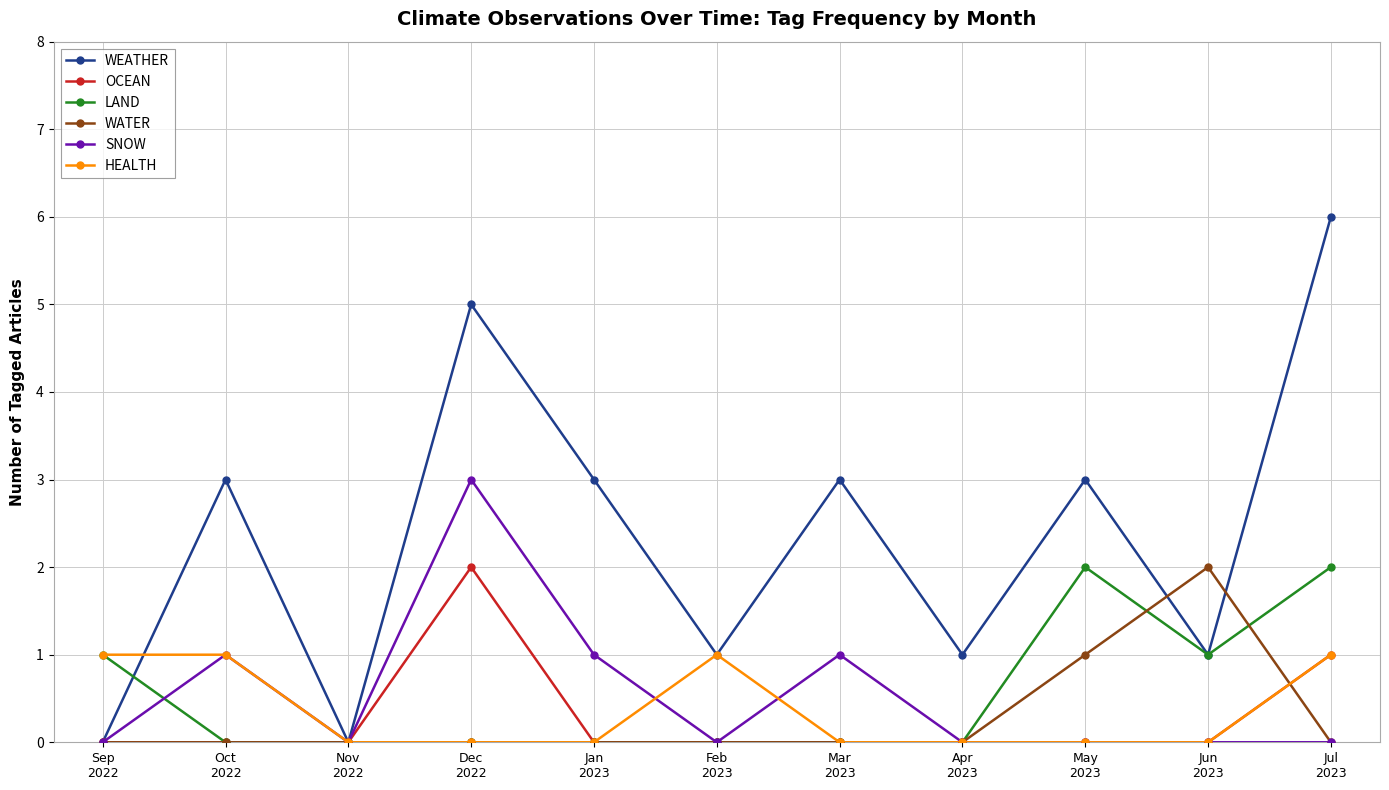

Reading right to left, list all the values displayed in this chart.

WEATHER: 6	1	3	1	3	1	3	5	0	3	0
OCEAN: 1	0	0	0	0	0	0	2	0	0	0
LAND: 2	1	2	0	0	0	0	0	0	0	1
WATER: 0	2	1	0	0	0	0	0	0	0	0
SNOW: 0	0	0	0	1	0	1	3	0	1	0
HEALTH: 1	0	0	0	0	1	0	0	0	1	1